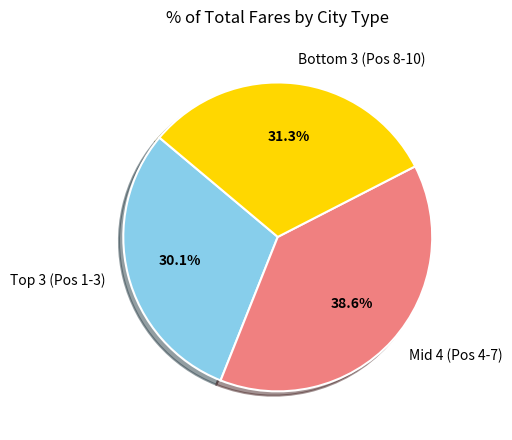

How much of the chart is everything except Mid 4 (Pos 4-7)?

61.4%